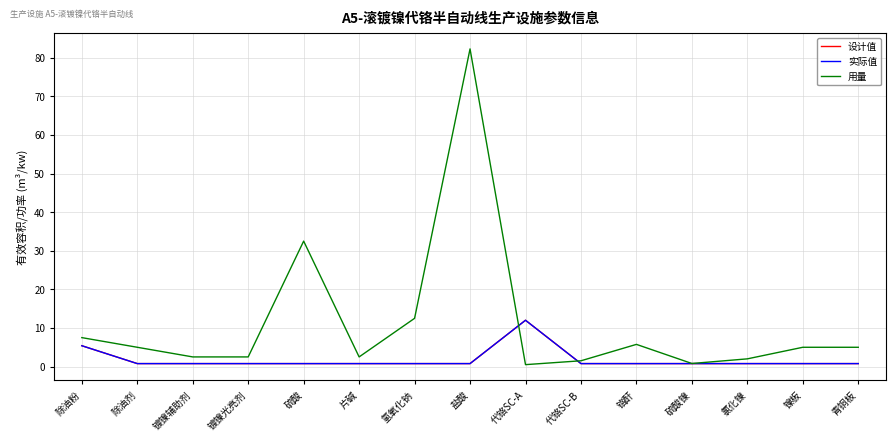

Between 镀镍光亮剂 and 硫酸, which series saw the biggest shift?

用量